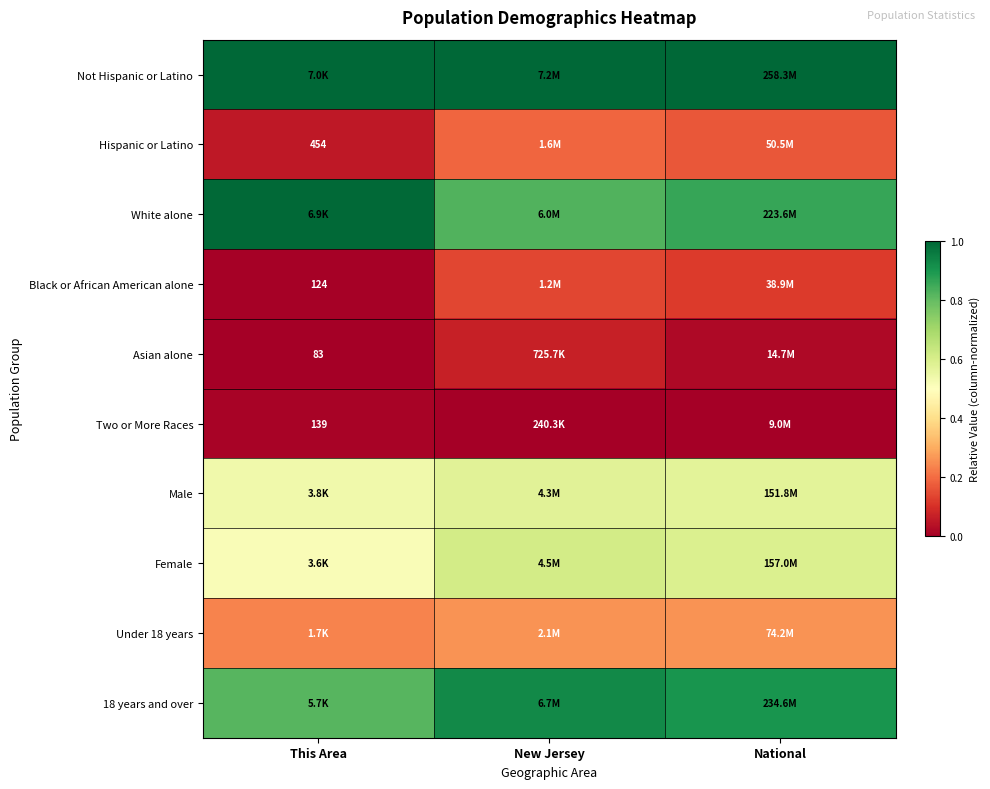

Which has a higher value, New Jersey or This Area?

New Jersey